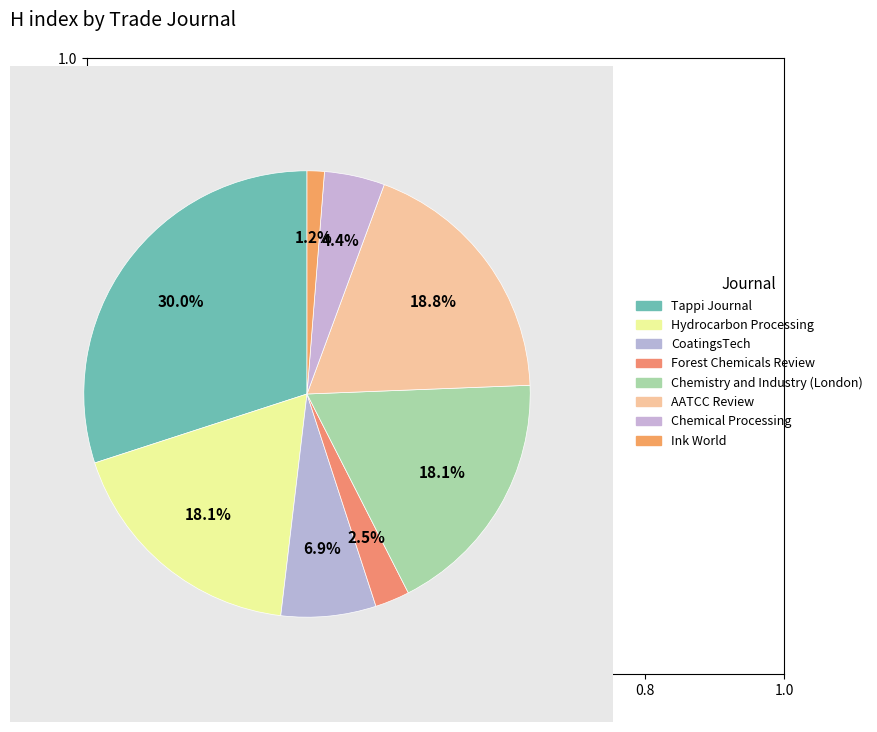

How many segments does this pie chart have?

8